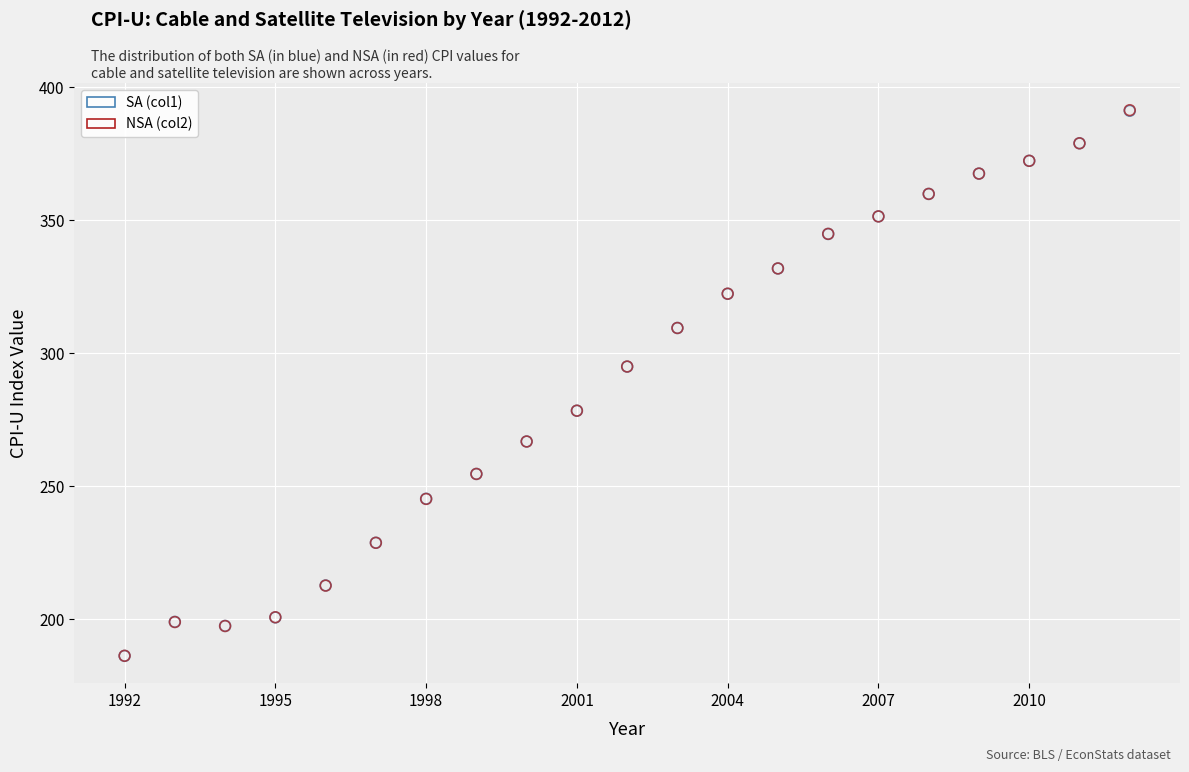

What are all the series names shown in the legend?

SA (col1), NSA (col2)